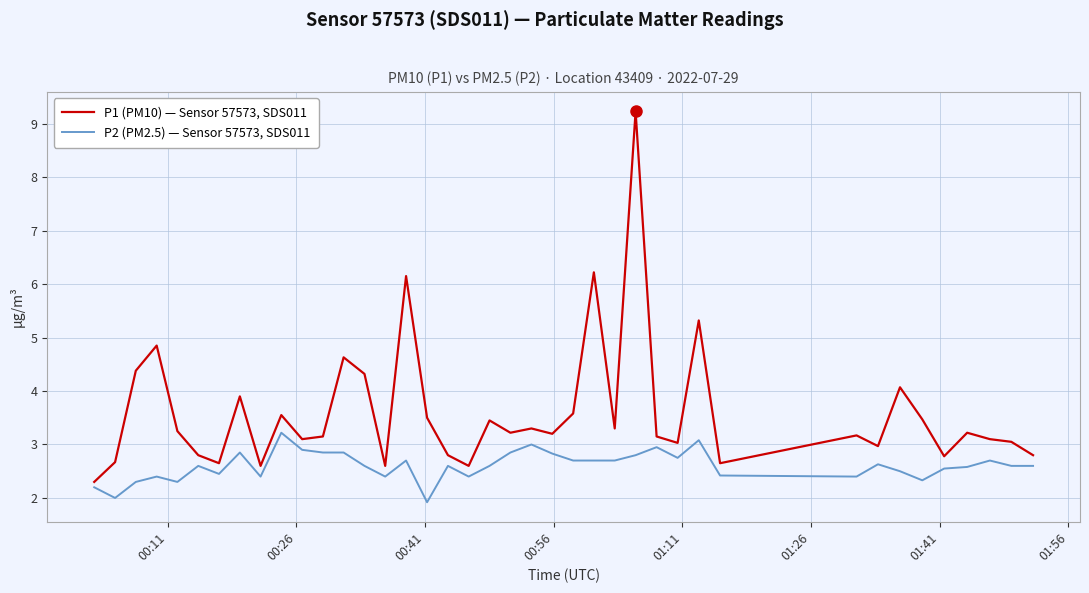

What is the maximum value for P2 (PM2.5) — Sensor 57573, SDS011?

3.2